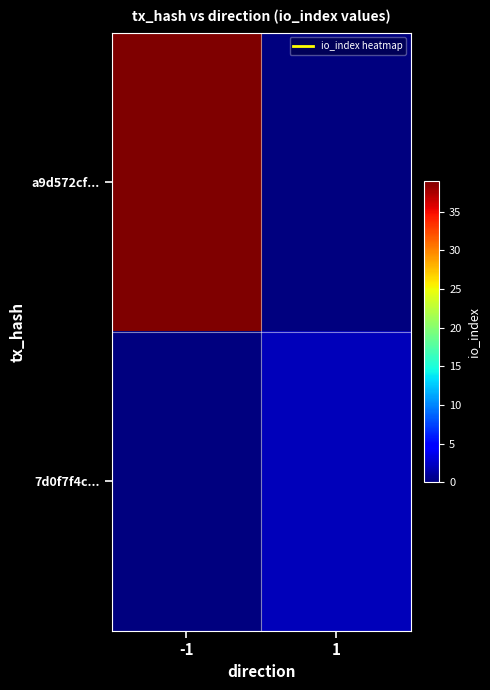

Which series changed the most between -1 and 1?

a9d572cf...